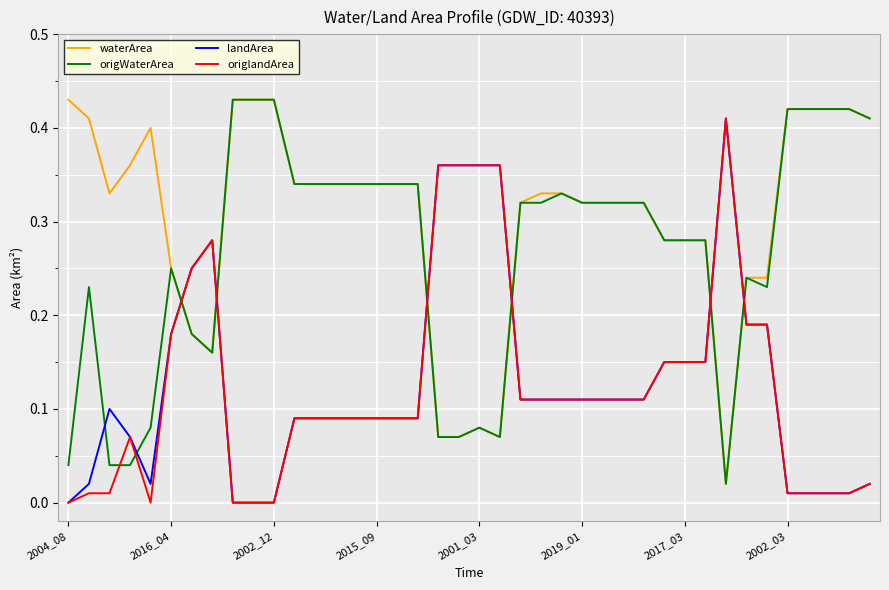

Which series has the largest total across all categories?

waterArea